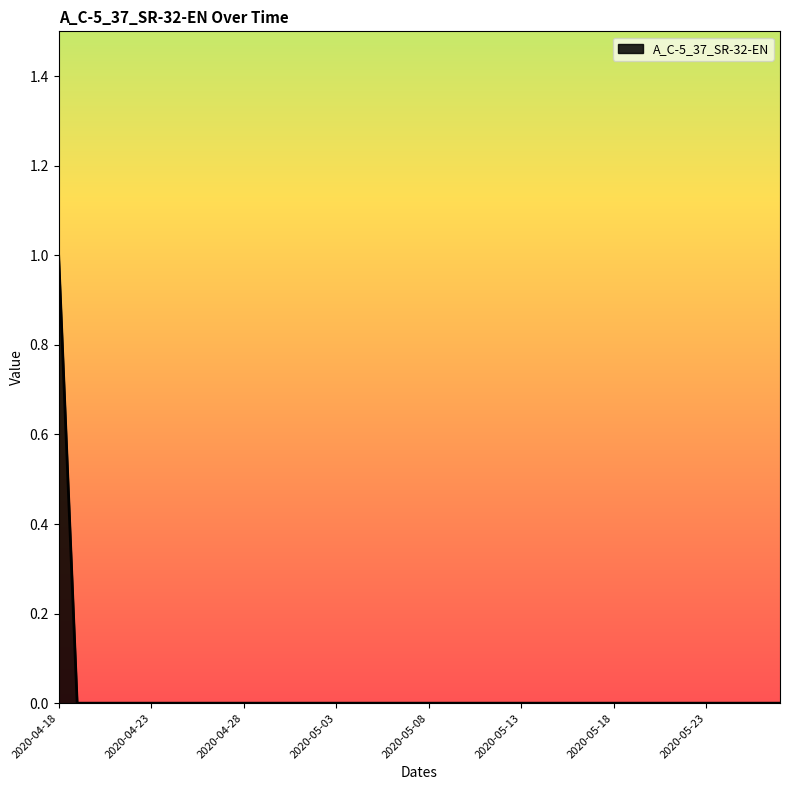

How many distinct data groups are displayed?

1